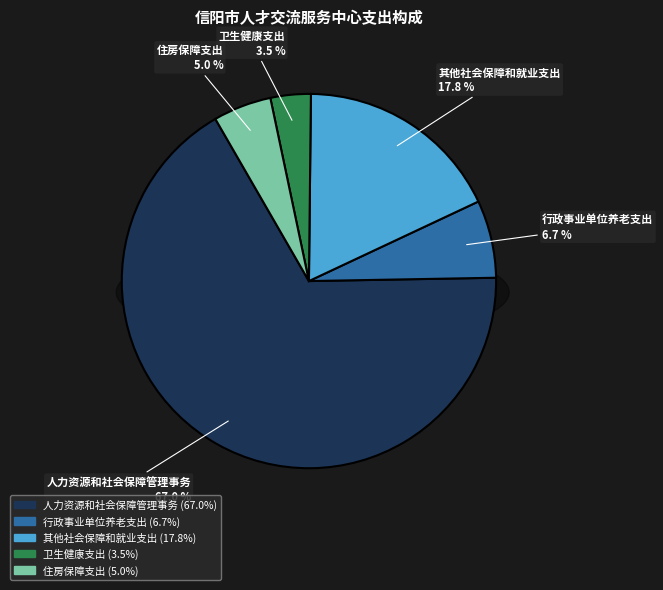

How much of the chart is everything except 卫生健康支出?

96.5%